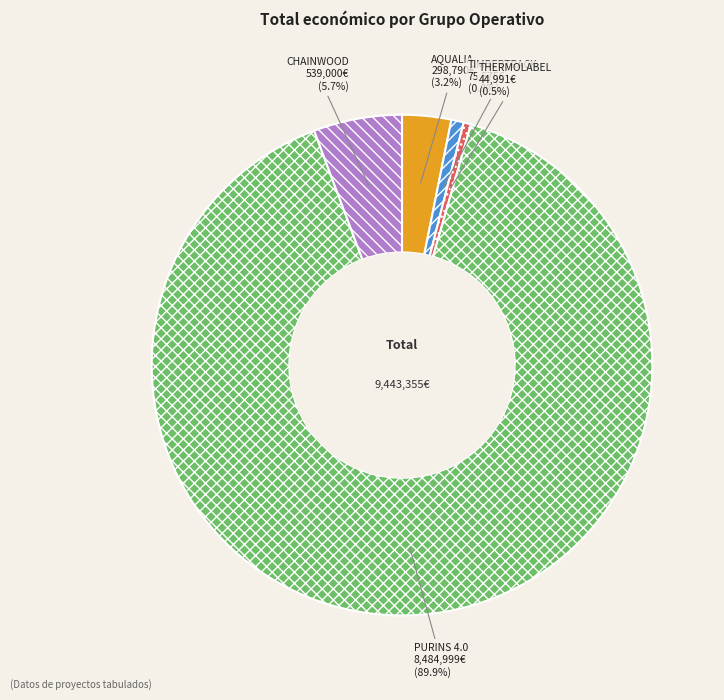

What percentage is the AQUALIA slice, to the nearest percent?

3%